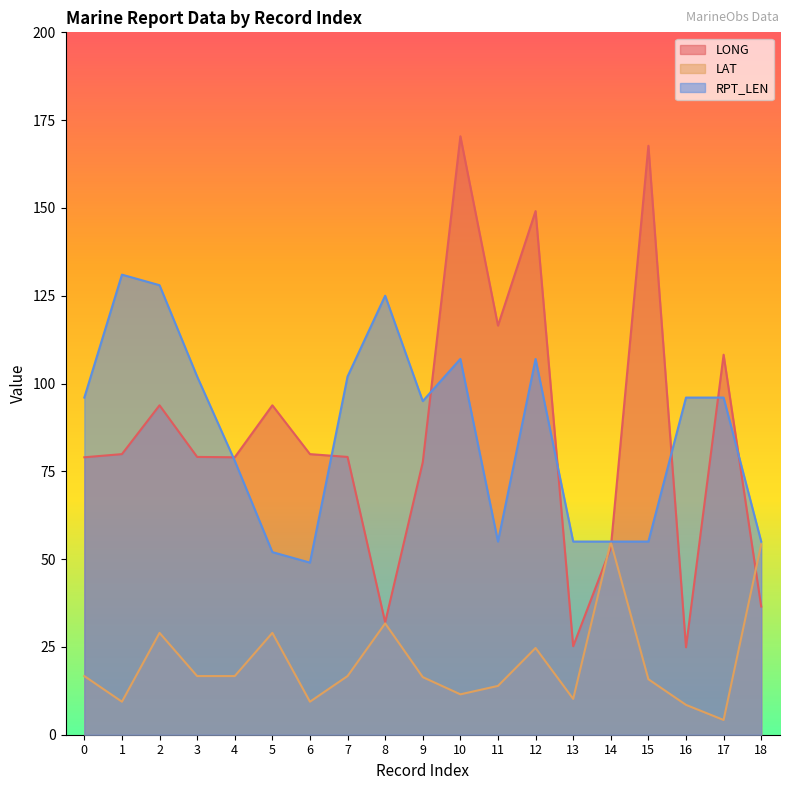

Rank the categories by RPT_LEN value from highest to lowest.

1, 2, 8, 10, 12, 3, 7, 0, 16, 17, 9, 4, 11, 13, 14, 15, 18, 5, 6